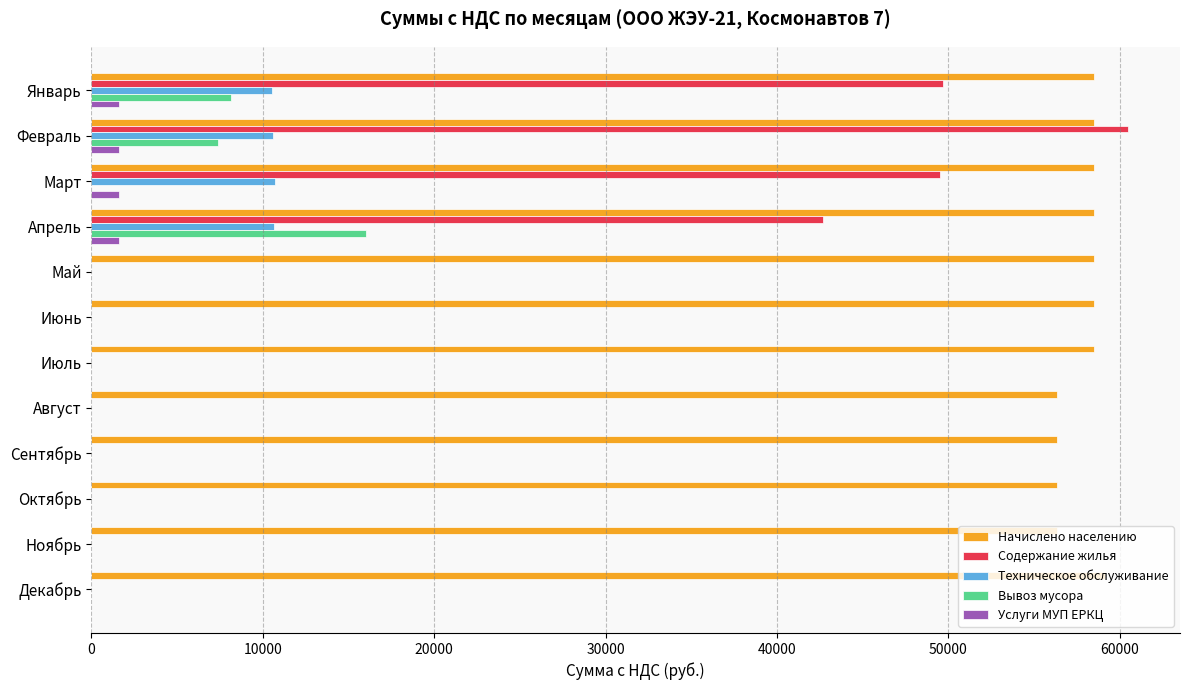

At which category is the sum across all series the highest?

Февраль